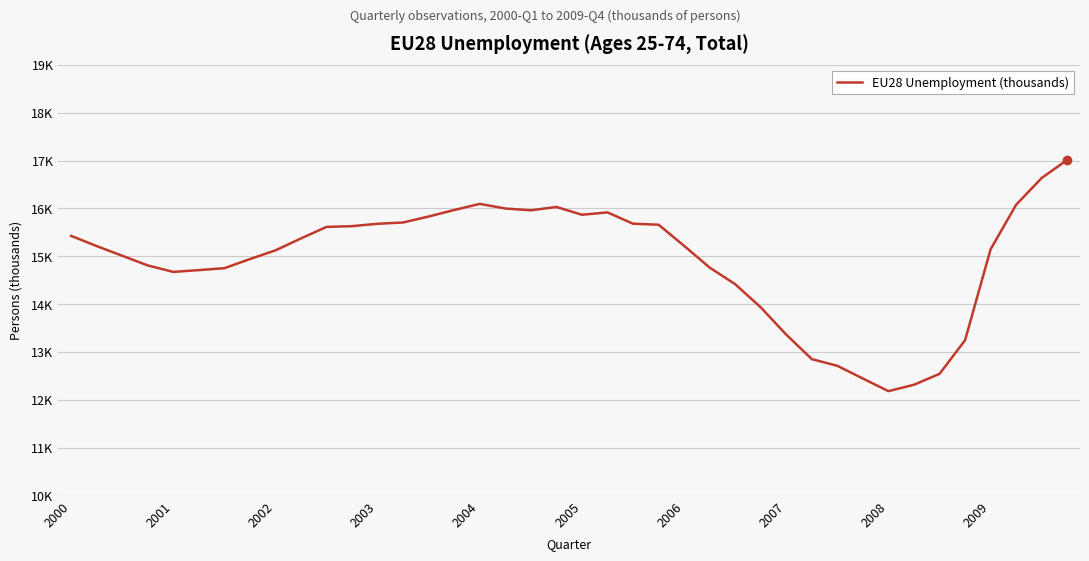

What is the minimum value shown in the chart?

12185.6